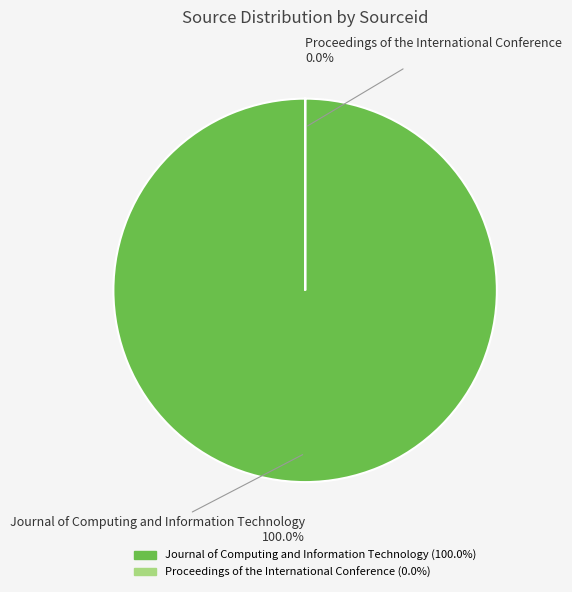

How many slices are in this pie chart?

2